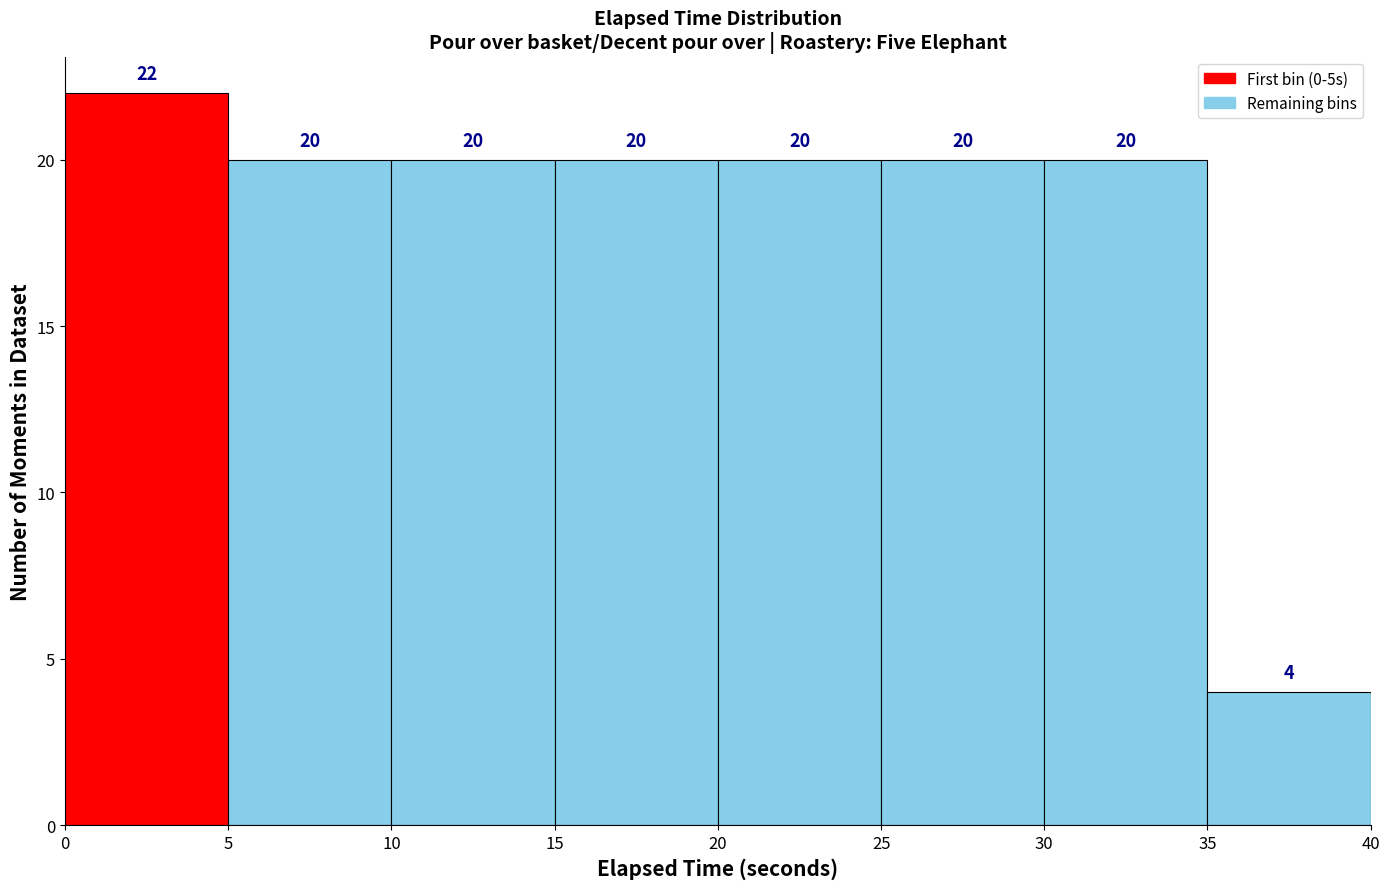

Reading left to right, list every bar in this chart as the range it spans on the x-axis followed by its height.

0 to 5: 22
5 to 10: 20
10 to 15: 20
15 to 20: 20
20 to 25: 20
25 to 30: 20
30 to 35: 20
35 to 40: 4